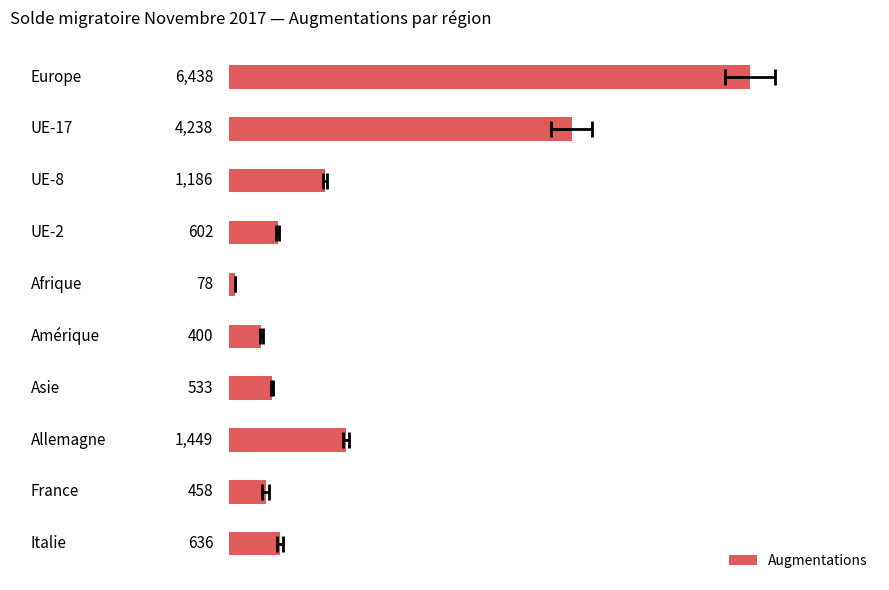

Count the number of values greater than 636.

4